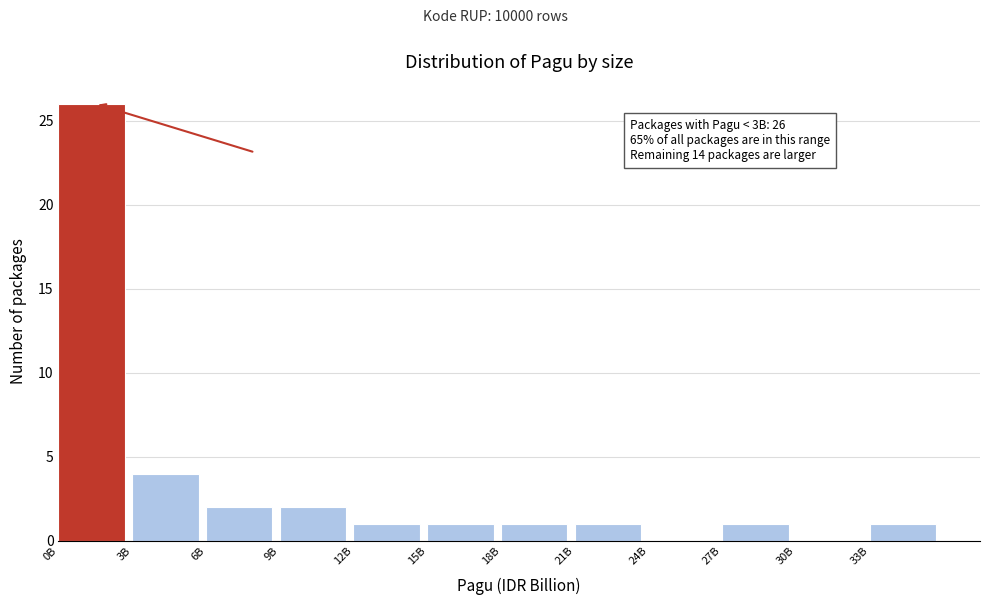

Reading left to right, extract all data points from this chart.

0B=26	3B=4	6B=2	9B=2	12B=1	15B=1	18B=1	21B=1	24B=0	27B=1	30B=0	33B=1